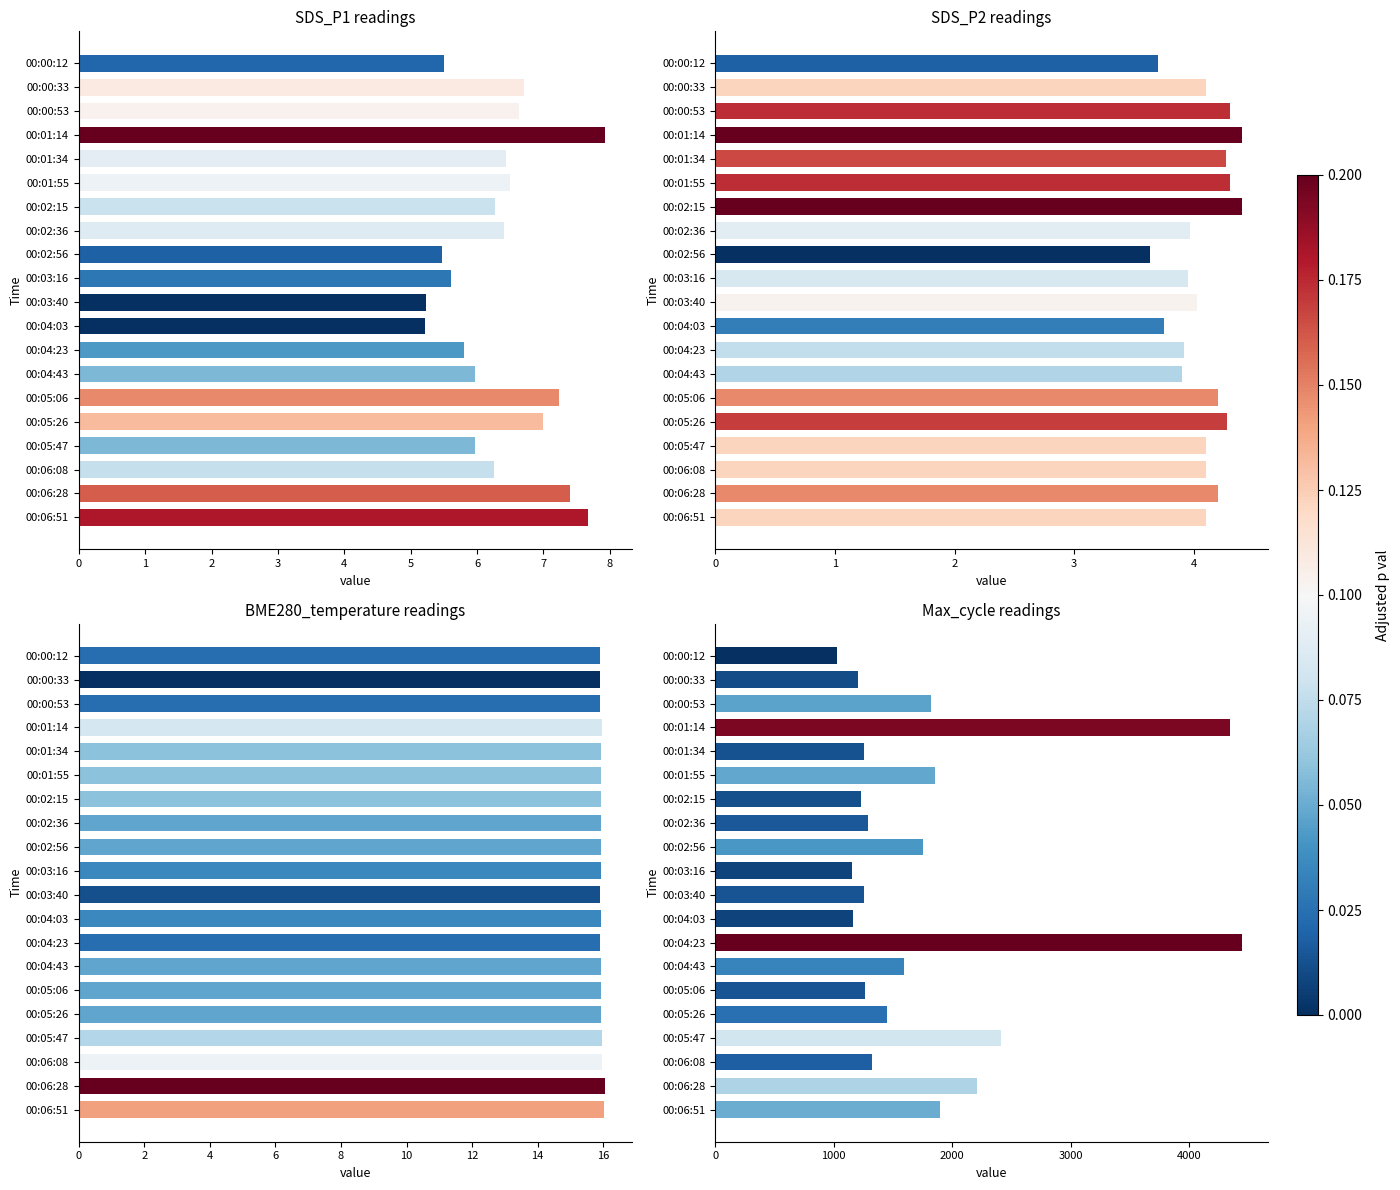

Reading left to right, transcribe all the data shown in this chart.

SDS_P1: 7.7	7.4	6.2	6.0	7.0	7.2	6.0	5.8	5.2	5.2	5.6	5.5	6.4	6.3	6.5	6.4	7.9	6.6	6.7	5.5
SDS_P2: 4.1	4.2	4.1	4.1	4.3	4.2	3.9	3.9	3.8	4.0	4.0	3.6	4.0	4.4	4.3	4.3	4.4	4.3	4.1	3.7
BME280_temperature: 16.0	16.1	16.0	15.9	15.9	15.9	15.9	15.9	15.9	15.9	15.9	15.9	15.9	15.9	15.9	15.9	16.0	15.9	15.9	15.9
Max_cycle: 1895.0	2213.0	1326.0	2412.0	1446.0	1266.0	1597.0	4445.0	1161.0	1260.0	1157.0	1750.0	1287.0	1232.0	1852.0	1255.0	4343.0	1819.0	1207.0	1030.0